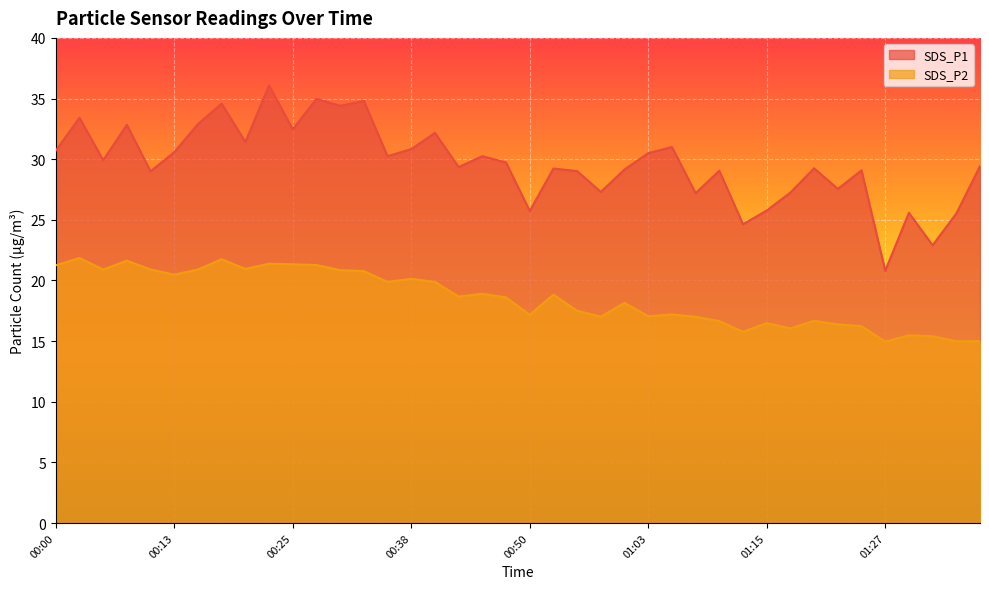

Where is the first local minimum for SDS_P1?

00:05